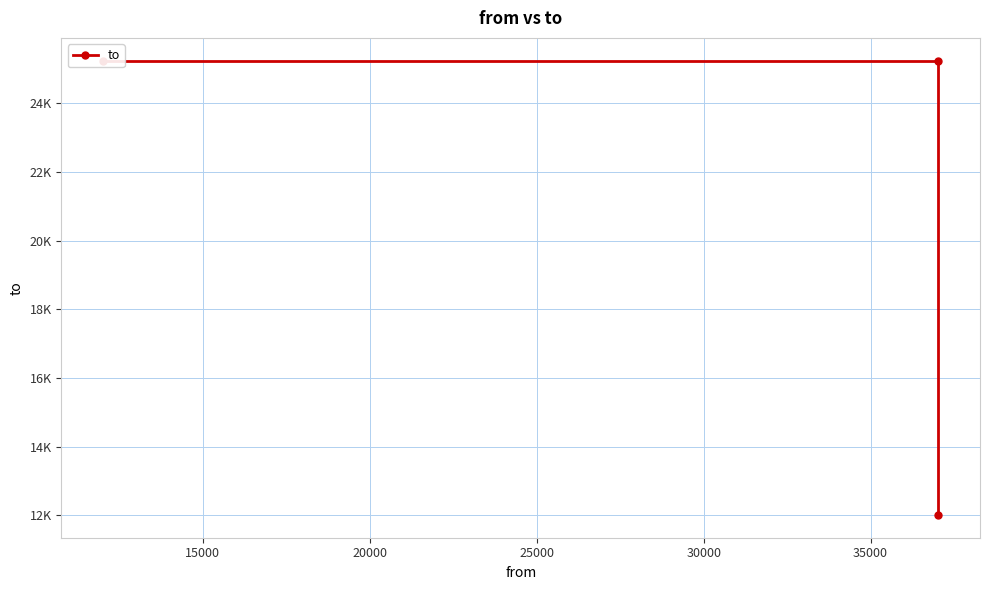

What is the value of the 3rd point from the left?

12014